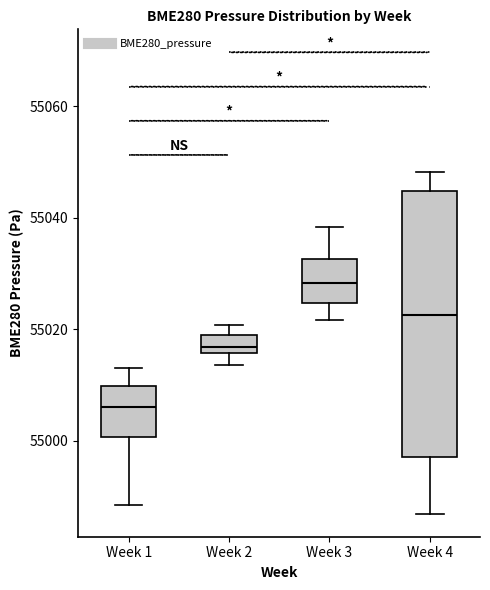

Which box's median line is the highest?

Week 3